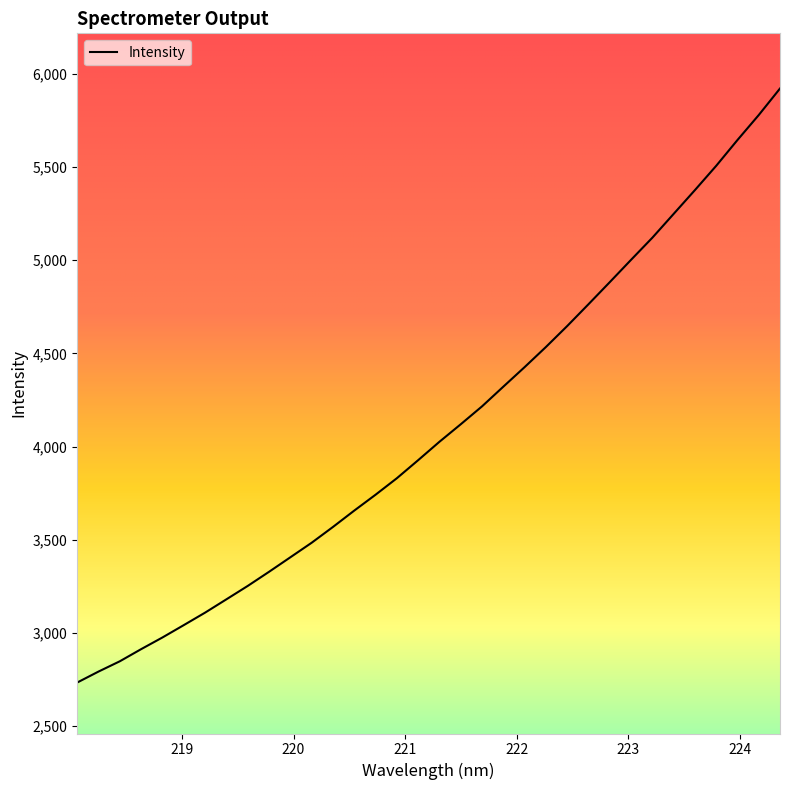

What is the difference between the maximum and minimum values?

3187.9